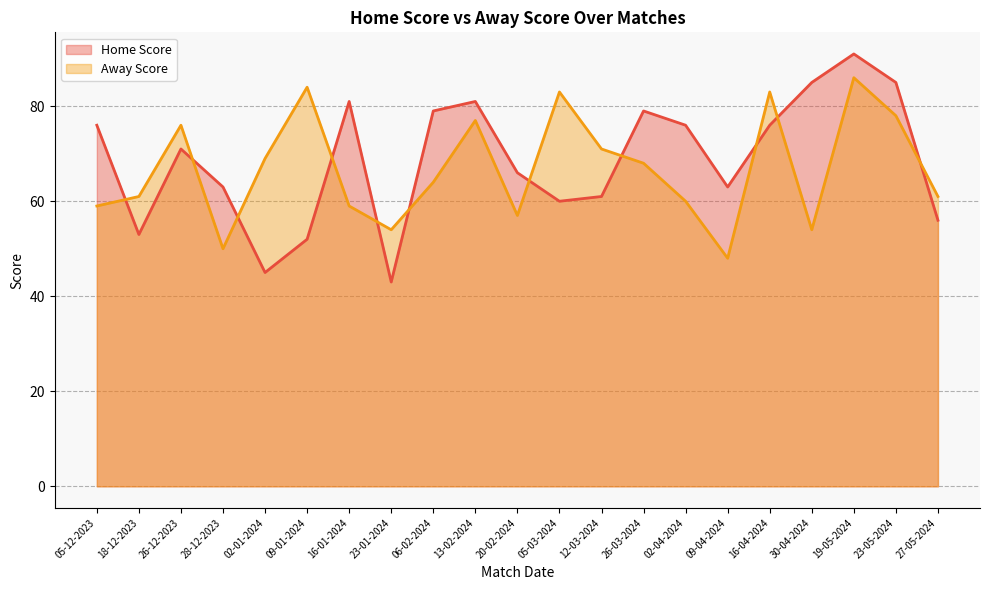

True or false: Home Score and Away Score cross at least once.

True